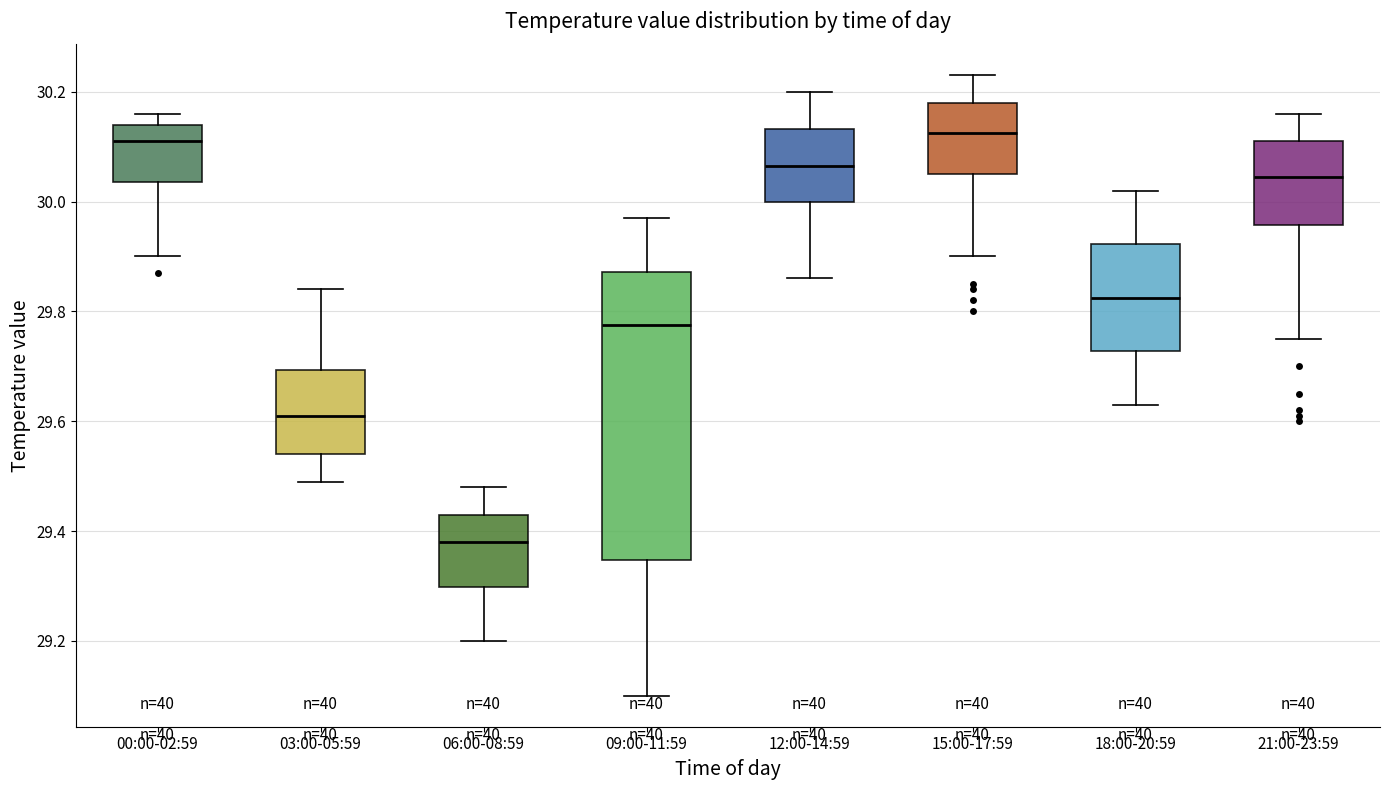

Reading left to right, transcribe this box plot: for each box, give where its median line is, the range the box spans, and where its two whiskers end, as read against the y-axis. The values are not printed on the chart, so give them approximately, as read against the axis.

00:00-02:59: median 30.12, box 30.04 to 30.14, whiskers 29.90 to 30.16
03:00-05:59: median 29.62, box 29.54 to 29.70, whiskers 29.50 to 29.84
06:00-08:59: median 29.38, box 29.30 to 29.44, whiskers 29.20 to 29.48
09:00-11:59: median 29.78, box 29.34 to 29.88, whiskers 29.10 to 29.98
12:00-14:59: median 30.06, box 30.00 to 30.14, whiskers 29.86 to 30.20
15:00-17:59: median 30.12, box 30.06 to 30.18, whiskers 29.90 to 30.24
18:00-20:59: median 29.82, box 29.72 to 29.92, whiskers 29.64 to 30.02
21:00-23:59: median 30.04, box 29.96 to 30.12, whiskers 29.76 to 30.16